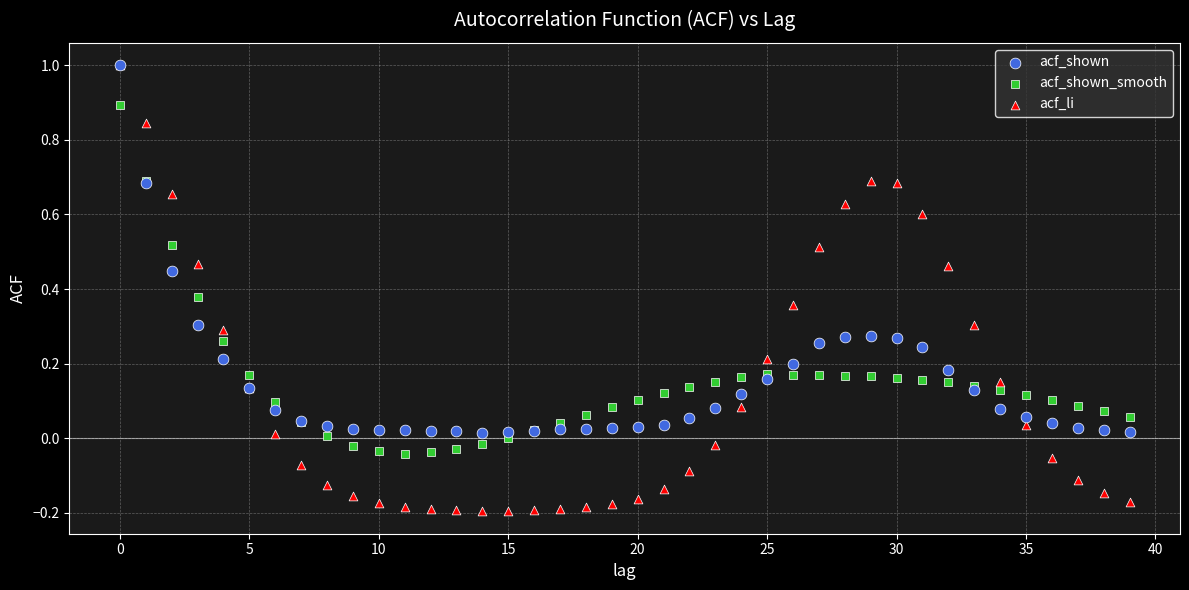

Which series has the widest spread of Y values?

acf_li